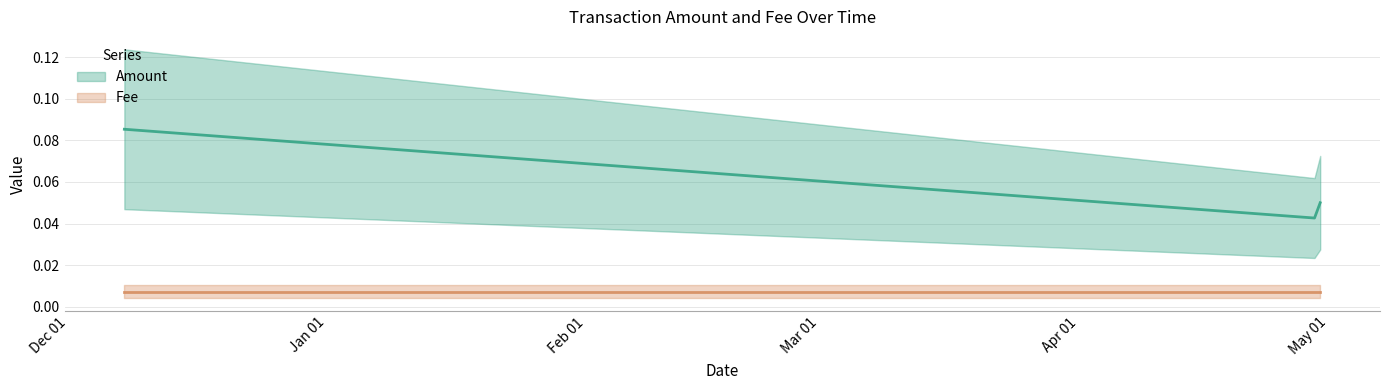

What position from the right is 2019-04-29 05:53:58?

2